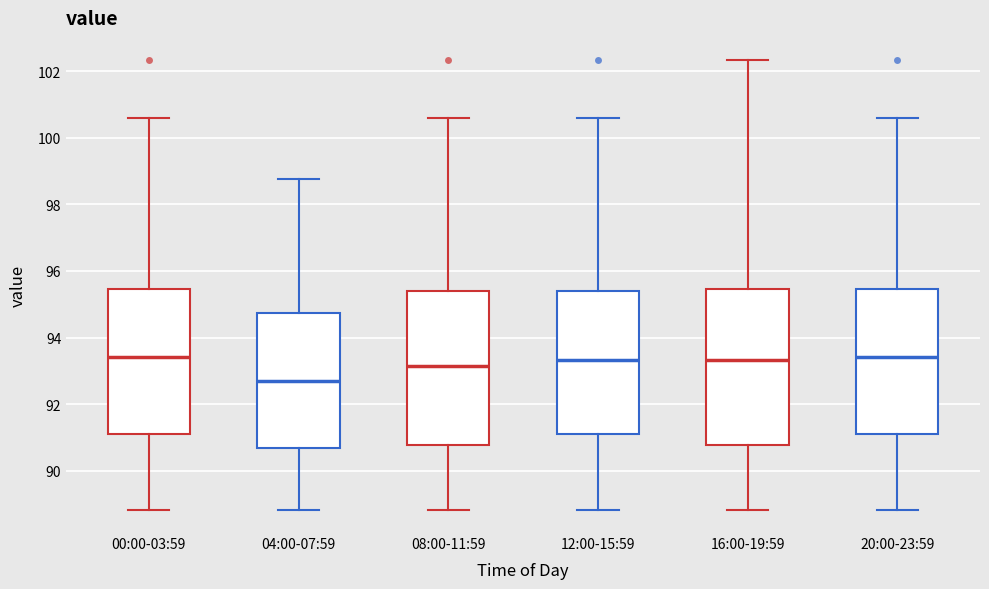

Reading left to right, transcribe this box plot: for each box, give where its median line is, the range the box spans, and where its two whiskers end, as read against the y-axis. The values are not printed on the chart, so give them approximately, as read against the axis.

00:00-03:59: median 93.4, box 91.0 to 95.4, whiskers 88.8 to 100.6
04:00-07:59: median 92.6, box 90.6 to 94.8, whiskers 88.8 to 98.8
08:00-11:59: median 93.2, box 90.8 to 95.4, whiskers 88.8 to 100.6
12:00-15:59: median 93.4, box 91.0 to 95.4, whiskers 88.8 to 100.6
16:00-19:59: median 93.4, box 90.8 to 95.4, whiskers 88.8 to 102.4
20:00-23:59: median 93.4, box 91.0 to 95.4, whiskers 88.8 to 100.6